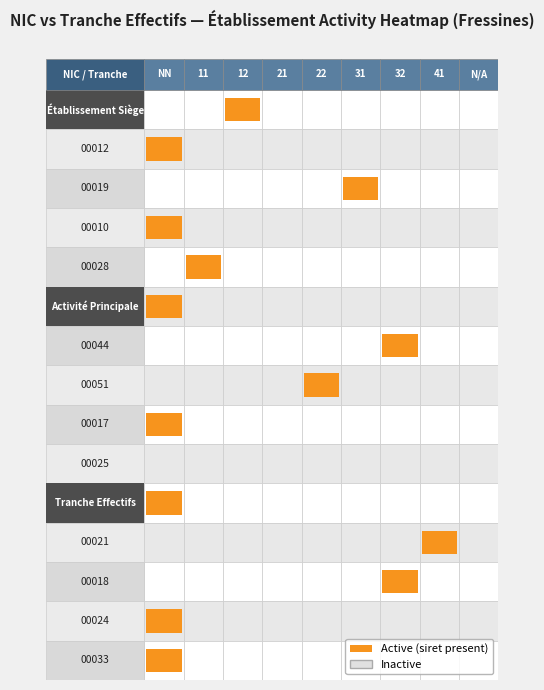

What is the maximum value for 00024?

1